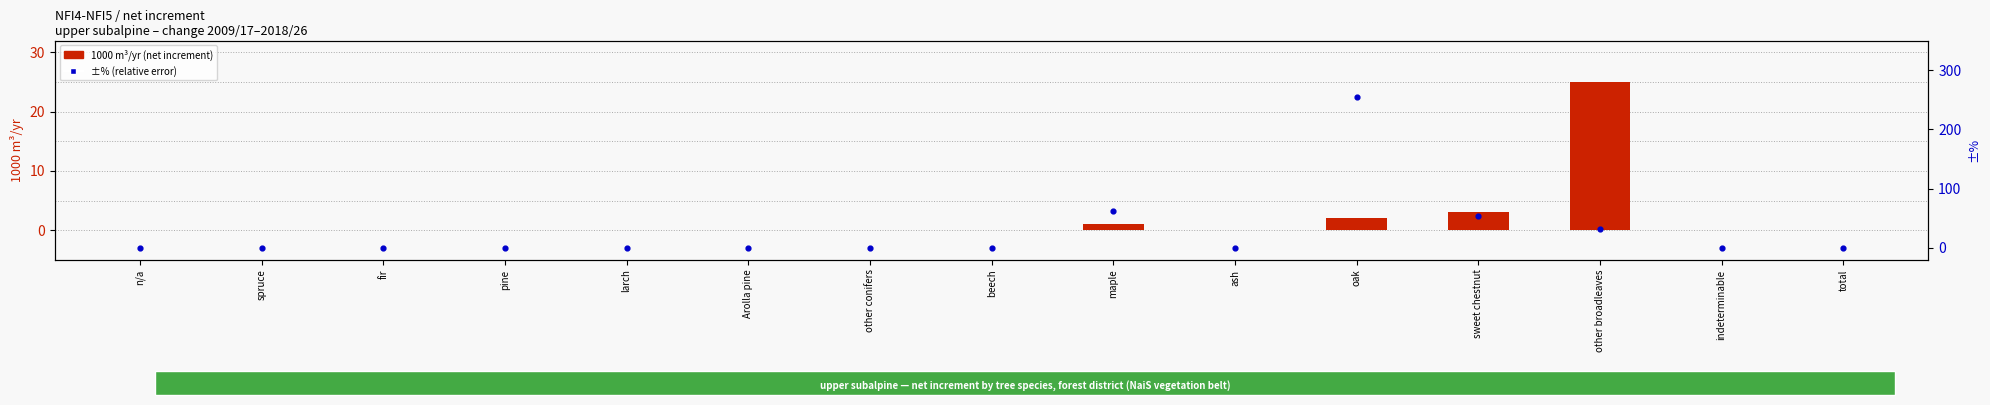

At which category is the sum across all series the highest?

oak